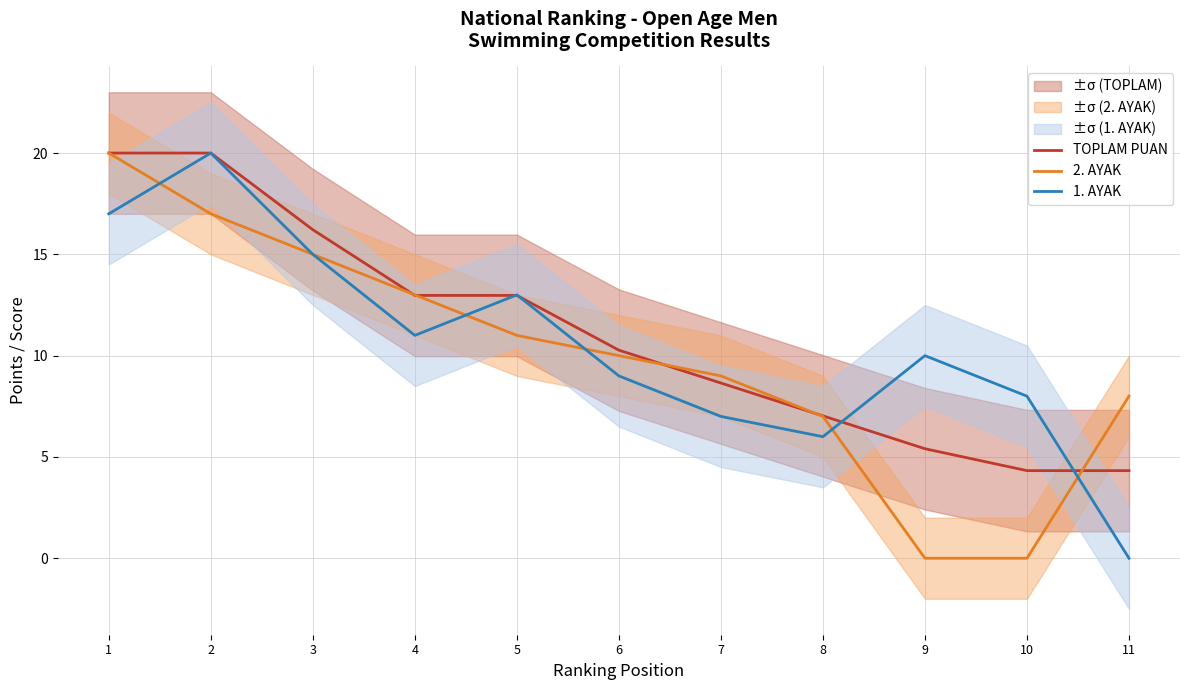

Between which two adjacent categories do TOPLAM PUAN and 2. AYAK first intersect?

3 and 4